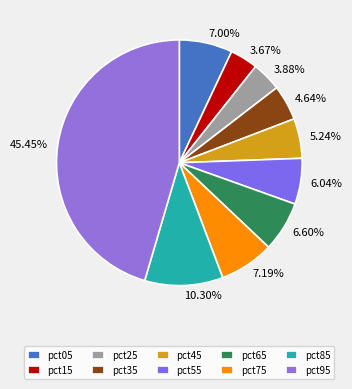

To the nearest percent, what portion does pct15 represent?

4%